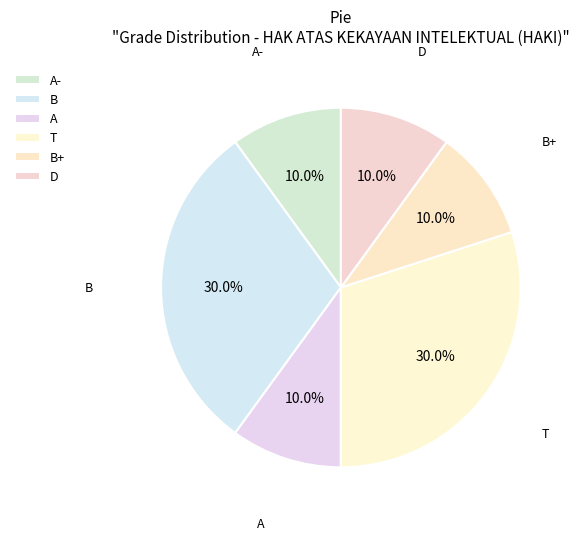

True or false: T accounts for 16% of the total.

False